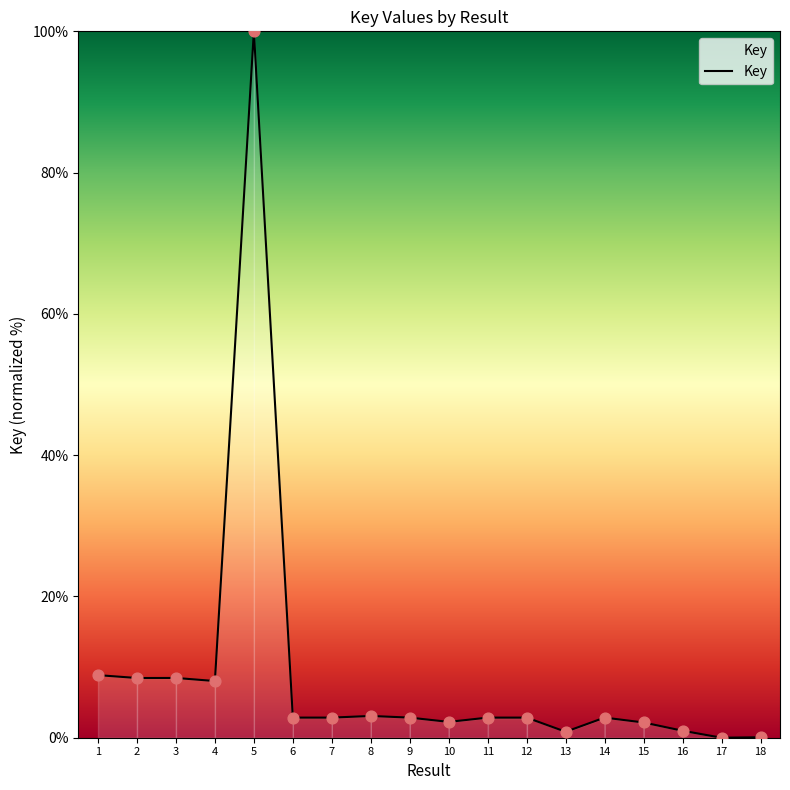

What is the change in value from 8 to 18?

-3.0